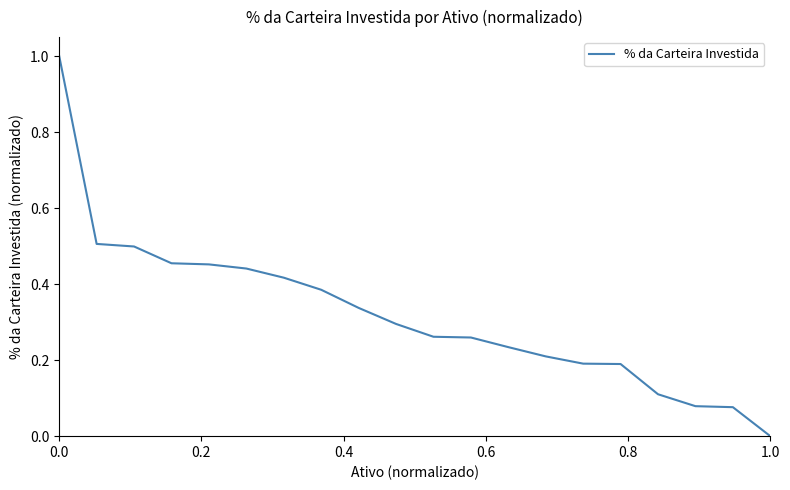

What is the maximum value shown in the chart?

1.0